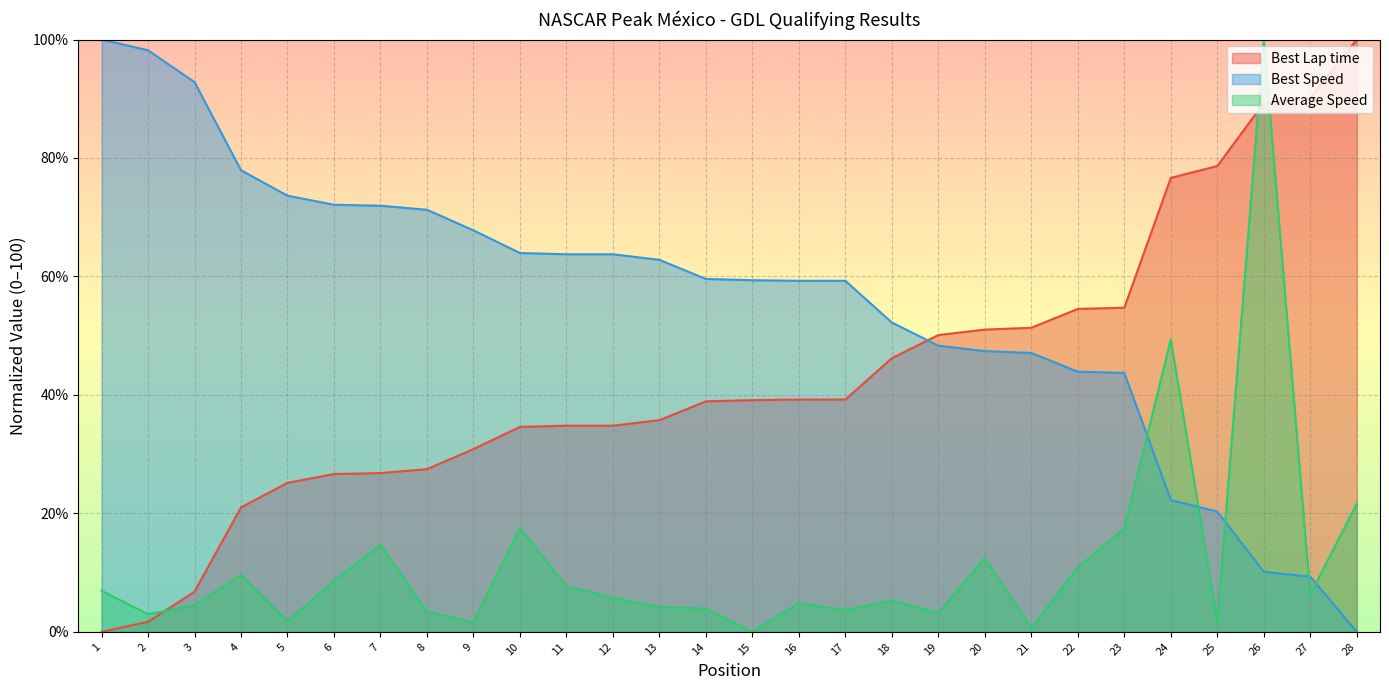

Is it true that Average Speed equals 7.7 at 11?

True